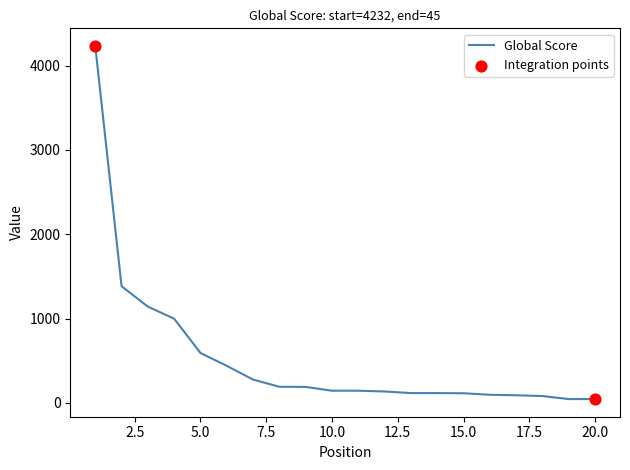

How many lines are shown in the chart?

1